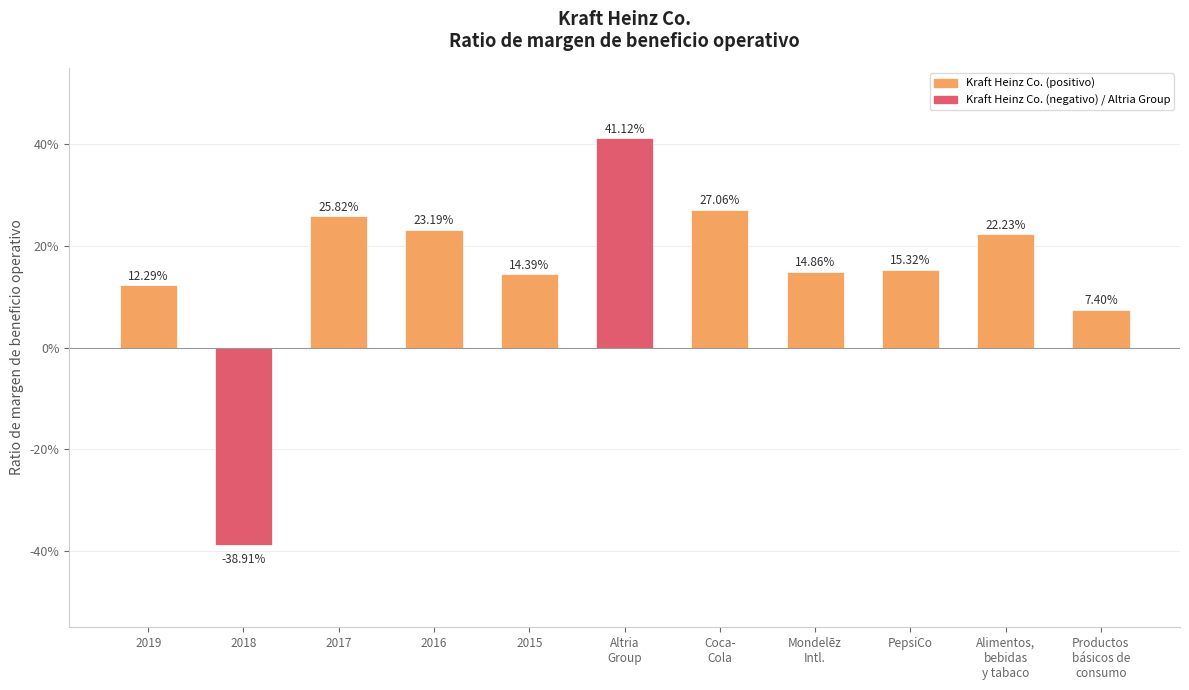

What is the sum of all values?

1.6